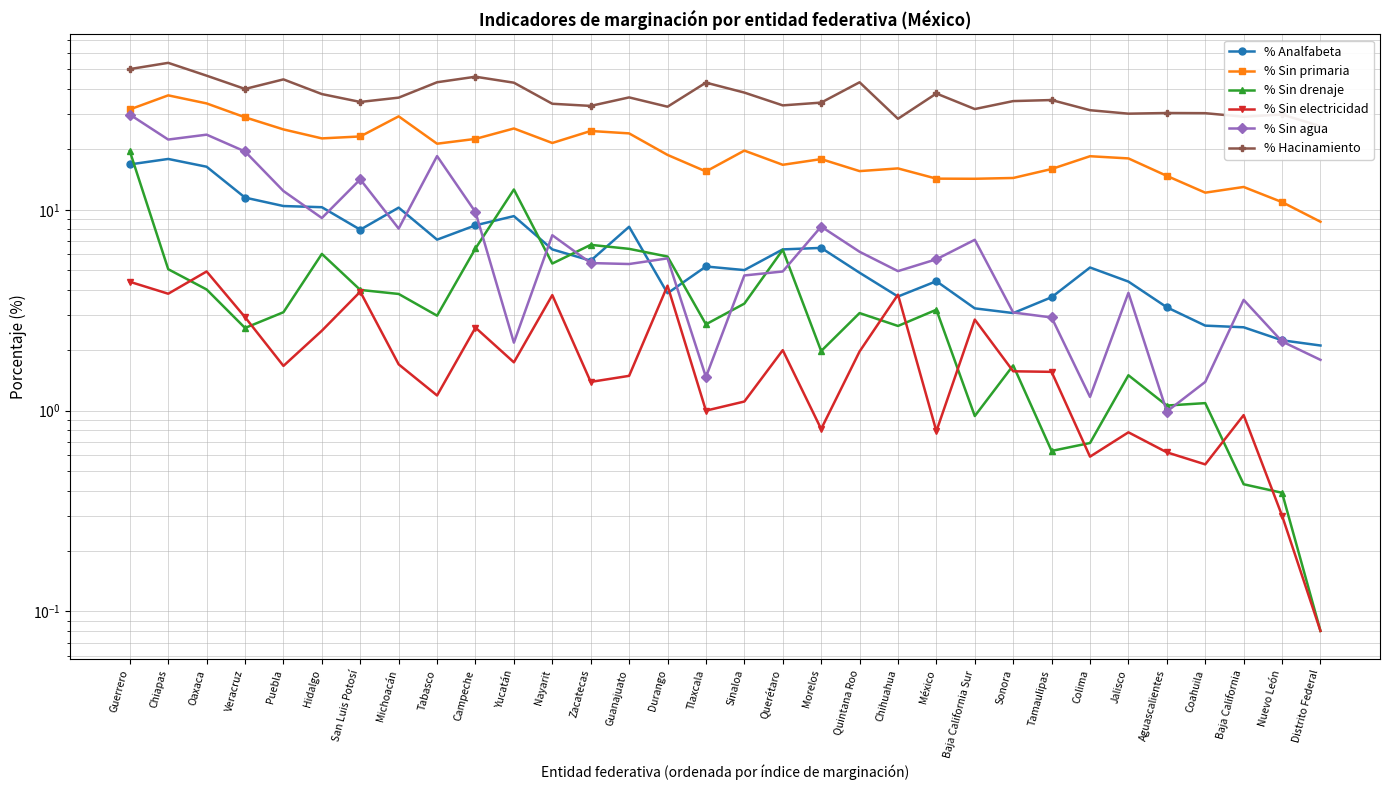

True or false: % Sin agua and % Sin electricidad cross at least once.

False